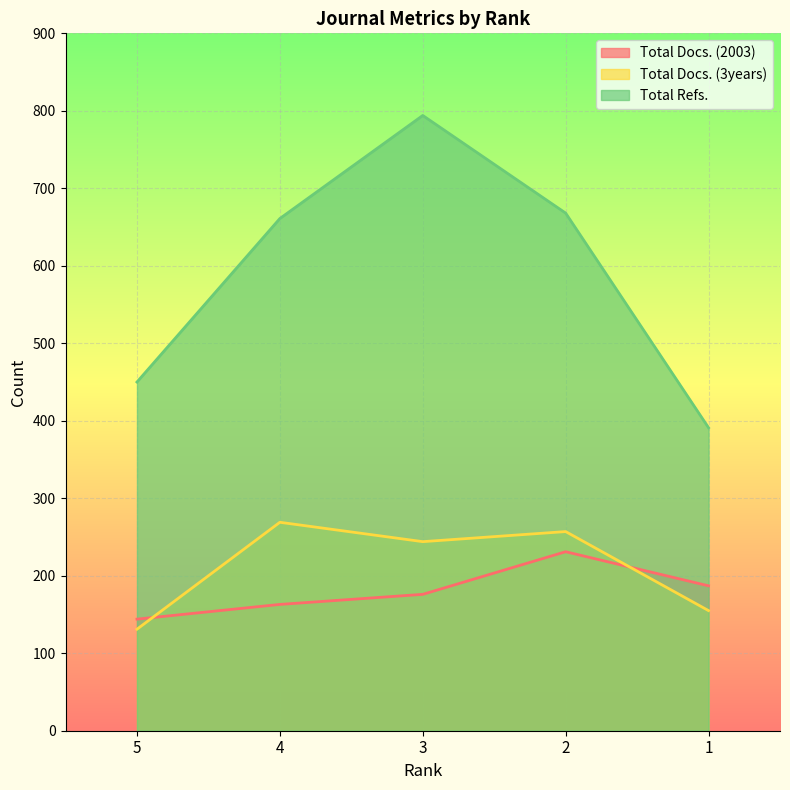

At which category does Total Refs. reach its first local peak?

3